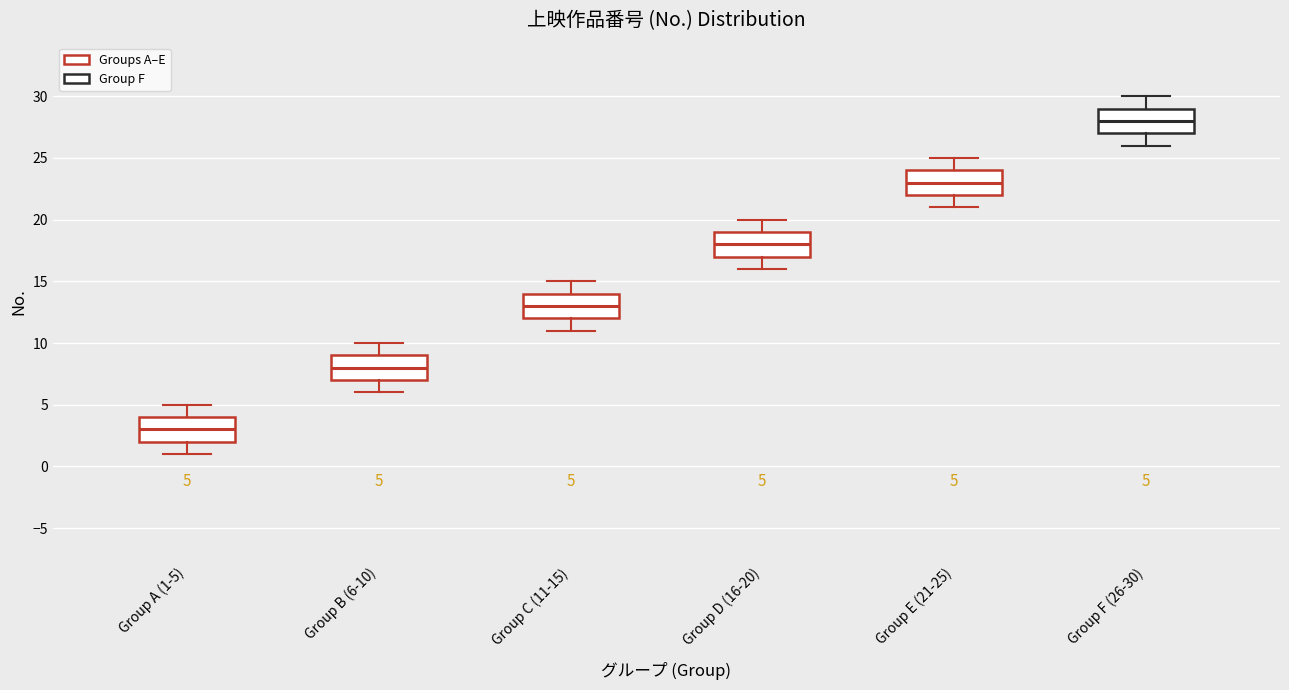

Which box's median line is the highest?

Group F (26-30)